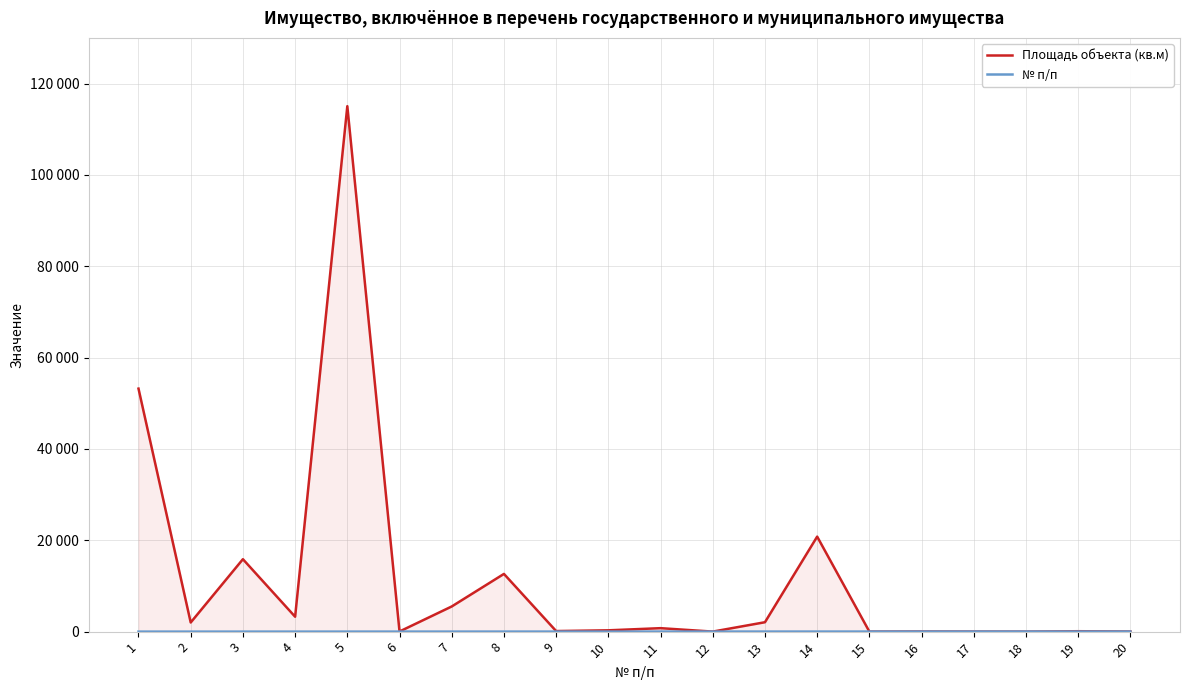

List the labels in order of Площадь объекта (кв.м) value, smallest first.

18, 15, 12, 17, 20, 16, 6, 19, 9, 10, 11, 2, 13, 4, 7, 8, 3, 14, 1, 5